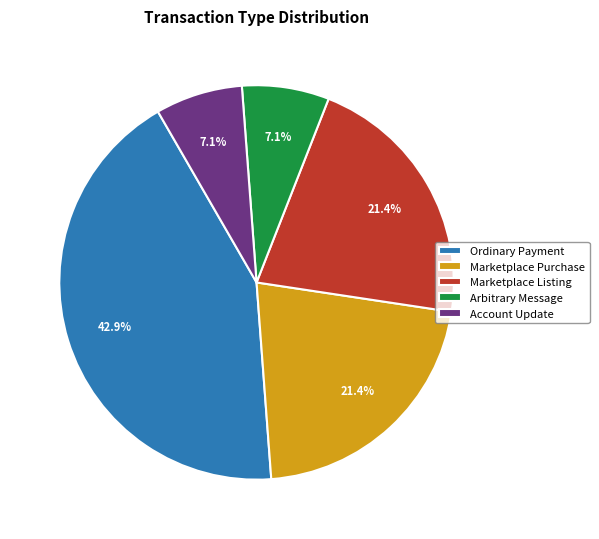

What percentage is NOT represented by Account Update?

92.9%